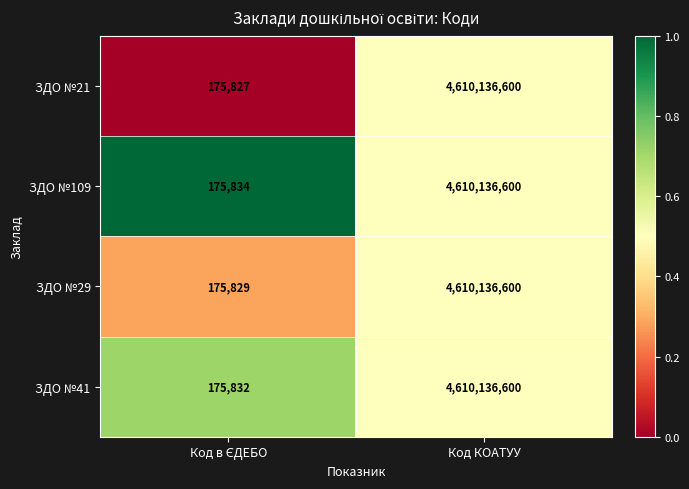

What is the sum of all ЗДО №41 values?

4610312432